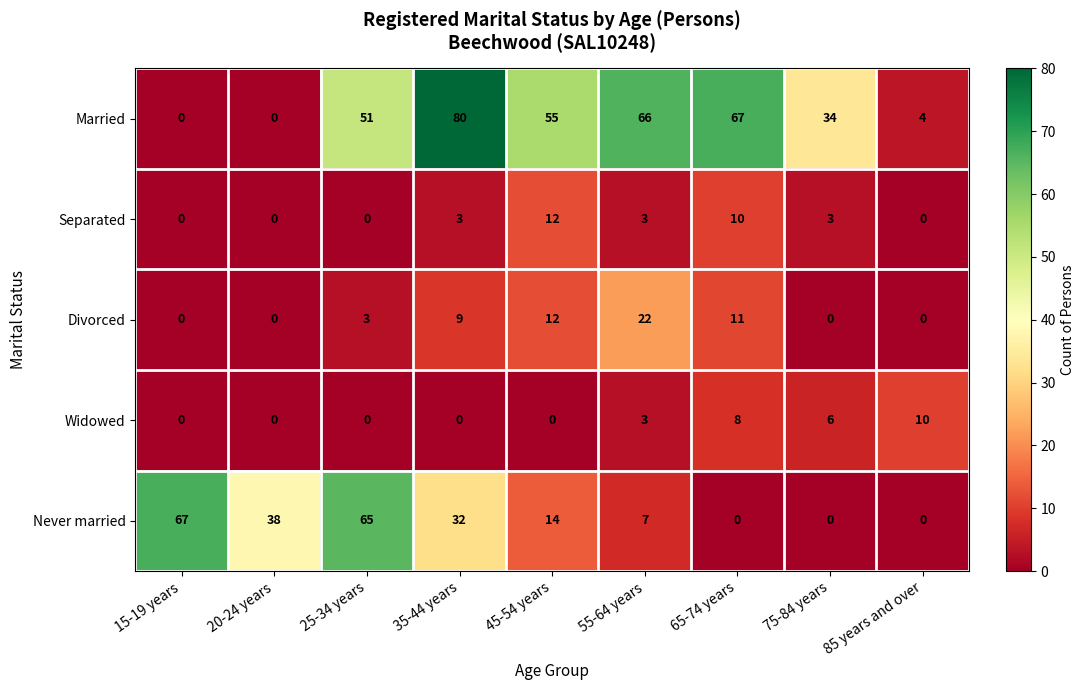

What is the maximum value shown in the chart?

80